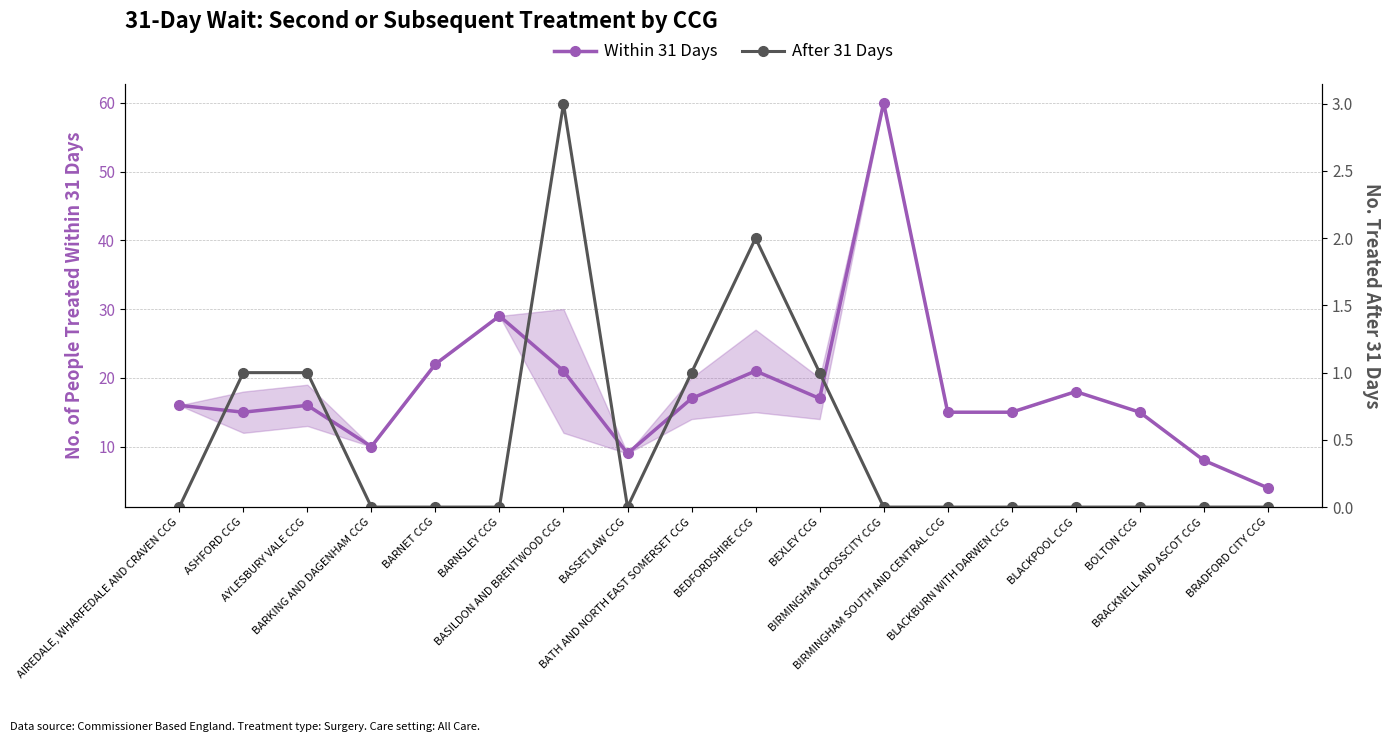

Reading right to left, transcribe all the data shown in this chart.

Within 31 Days: BRADFORD CITY CCG=4	BRACKNELL AND ASCOT CCG=8	BOLTON CCG=15	BLACKPOOL CCG=18	BLACKBURN WITH DARWEN CCG=15	BIRMINGHAM SOUTH AND CENTRAL CCG=15	BIRMINGHAM CROSSCITY CCG=60	BEXLEY CCG=17	BEDFORDSHIRE CCG=21	BATH AND NORTH EAST SOMERSET CCG=17	BASSETLAW CCG=9	BASILDON AND BRENTWOOD CCG=21	BARNSLEY CCG=29	BARNET CCG=22	BARKING AND DAGENHAM CCG=10	AYLESBURY VALE CCG=16	ASHFORD CCG=15	AIREDALE, WHARFEDALE AND CRAVEN CCG=16
After 31 Days: BRADFORD CITY CCG=0	BRACKNELL AND ASCOT CCG=0	BOLTON CCG=0	BLACKPOOL CCG=0	BLACKBURN WITH DARWEN CCG=0	BIRMINGHAM SOUTH AND CENTRAL CCG=0	BIRMINGHAM CROSSCITY CCG=0	BEXLEY CCG=1	BEDFORDSHIRE CCG=2	BATH AND NORTH EAST SOMERSET CCG=1	BASSETLAW CCG=0	BASILDON AND BRENTWOOD CCG=3	BARNSLEY CCG=0	BARNET CCG=0	BARKING AND DAGENHAM CCG=0	AYLESBURY VALE CCG=1	ASHFORD CCG=1	AIREDALE, WHARFEDALE AND CRAVEN CCG=0